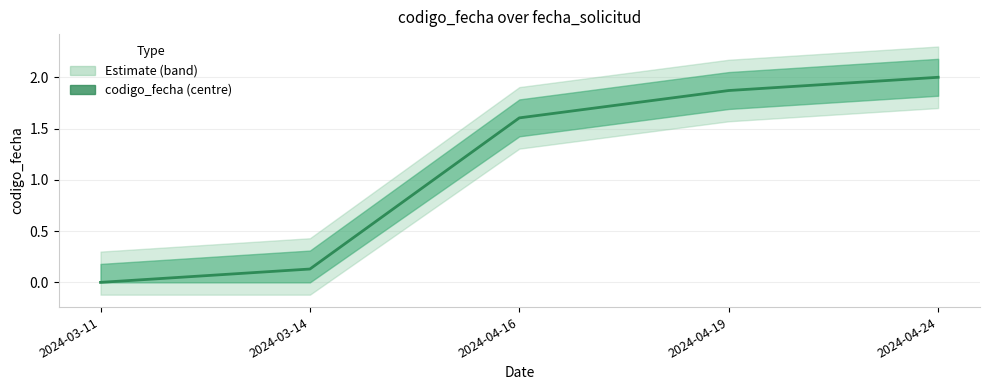

Between 2024-04-16 and 2024-04-19, which is larger?

2024-04-19